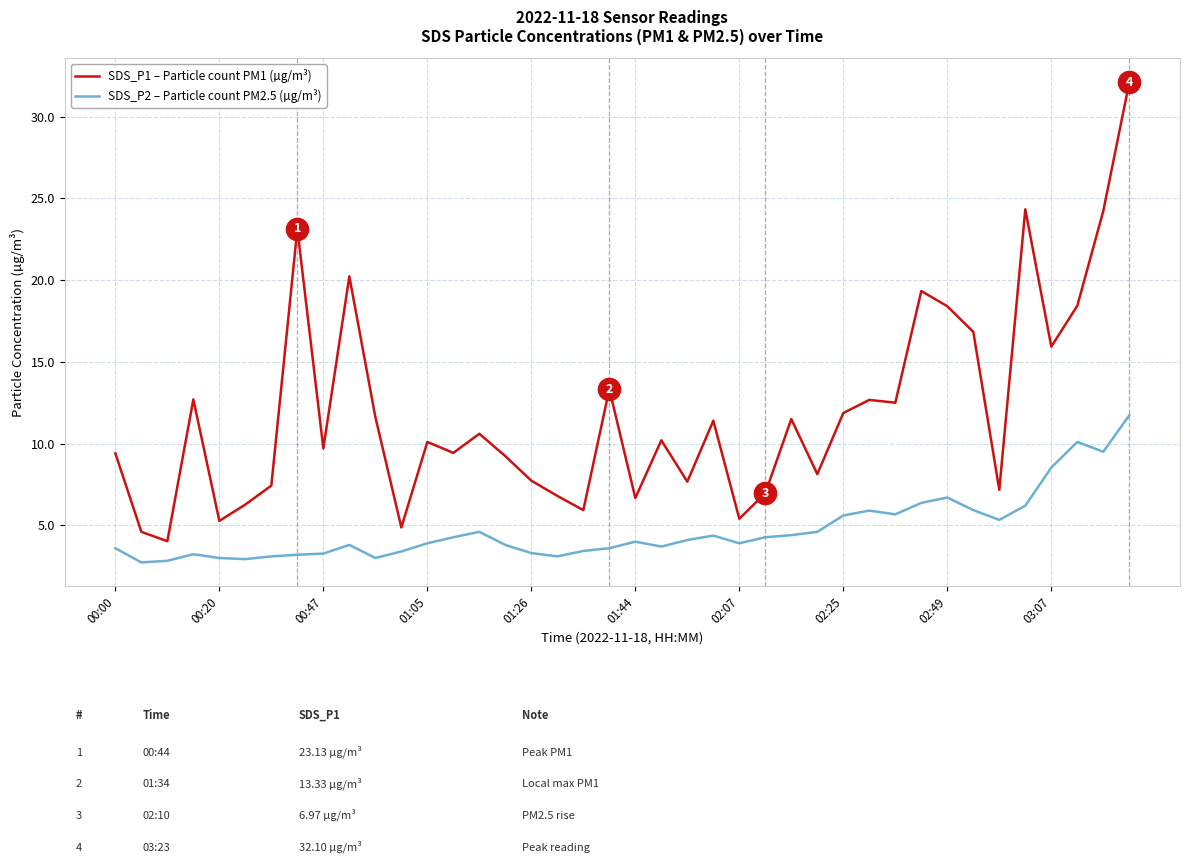

What is the difference between the maximum and minimum values in the SDS_P2 – Particle count PM2.5 (µg/m³) series?

9.0